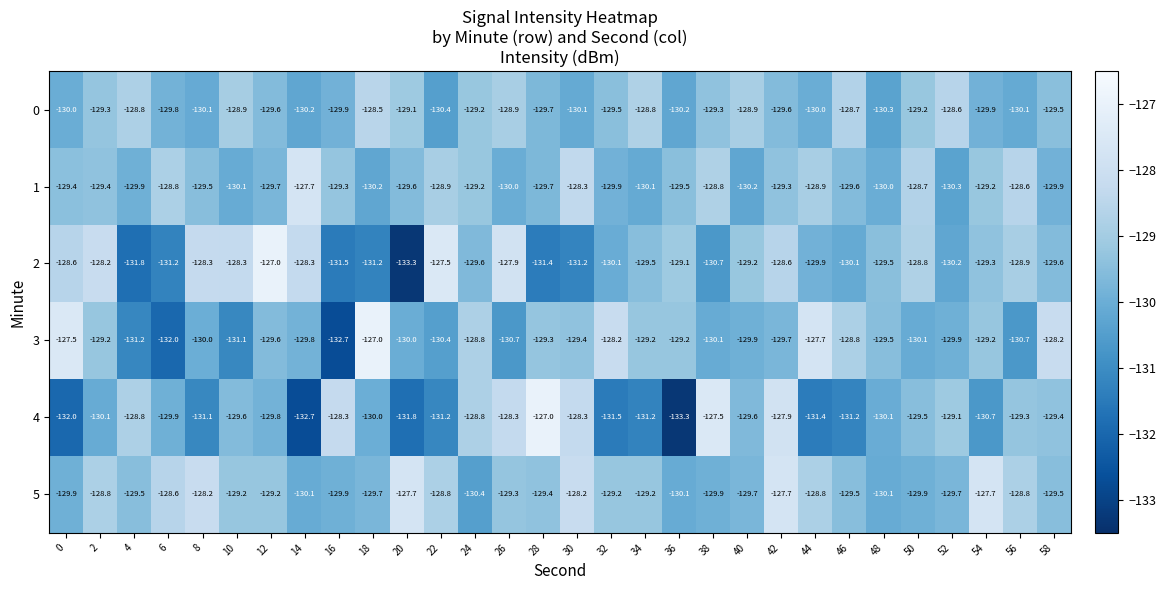

How many data points in 0 are above -129?

8